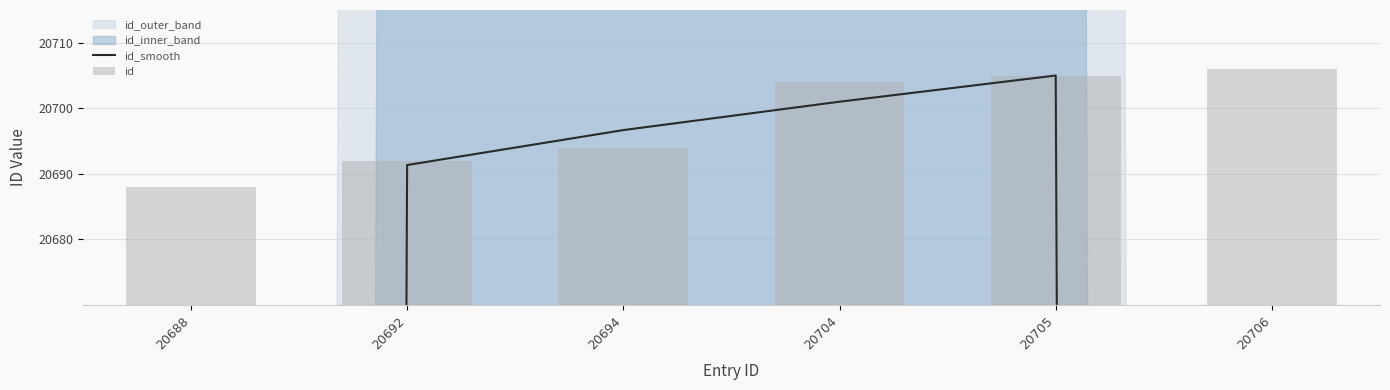

Which category has the highest value across all series?

20706